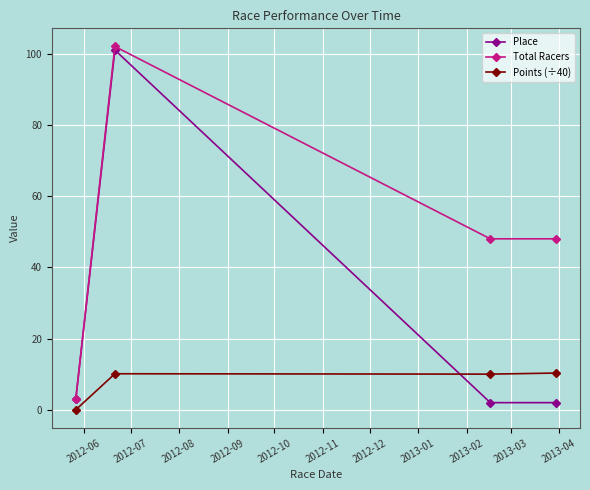

Rank the series by their average value, from highest to lowest.

Total Racers, Place, Points (÷40)